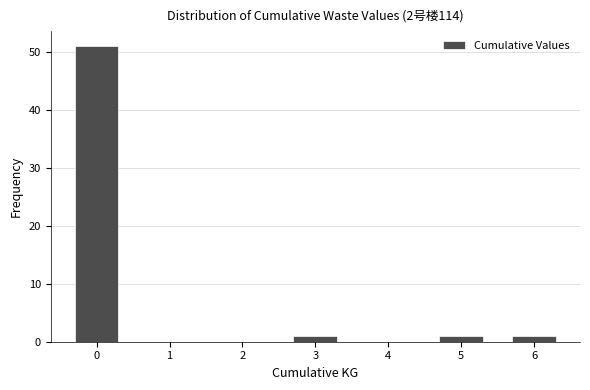

Reading right to left, transcribe all the data shown in this chart.

6=1	5=1	4=0	3=1	2=0	1=0	0=51